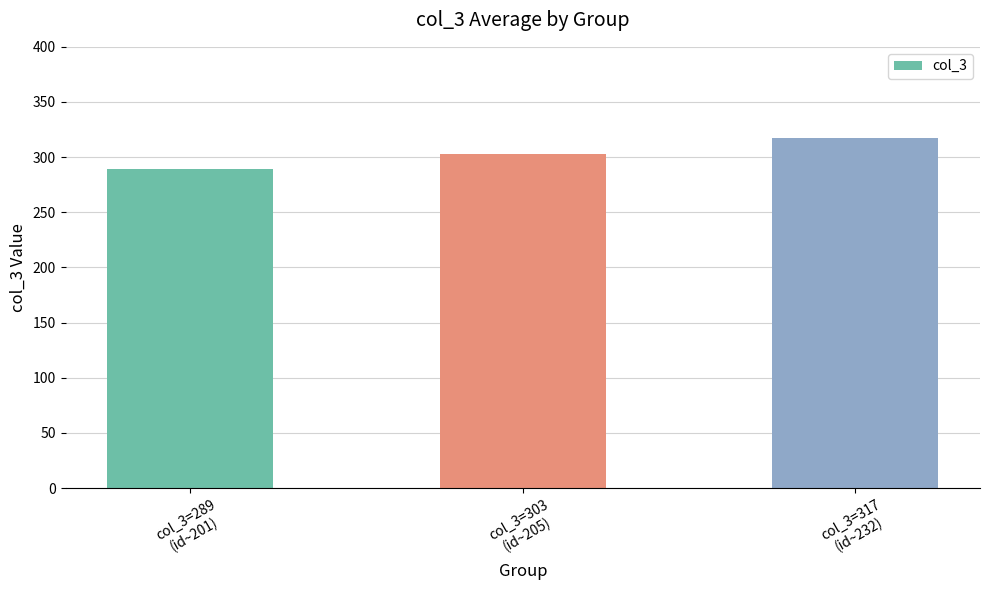

Is it true that the value at col_3=303
(id~205) is 303?

True